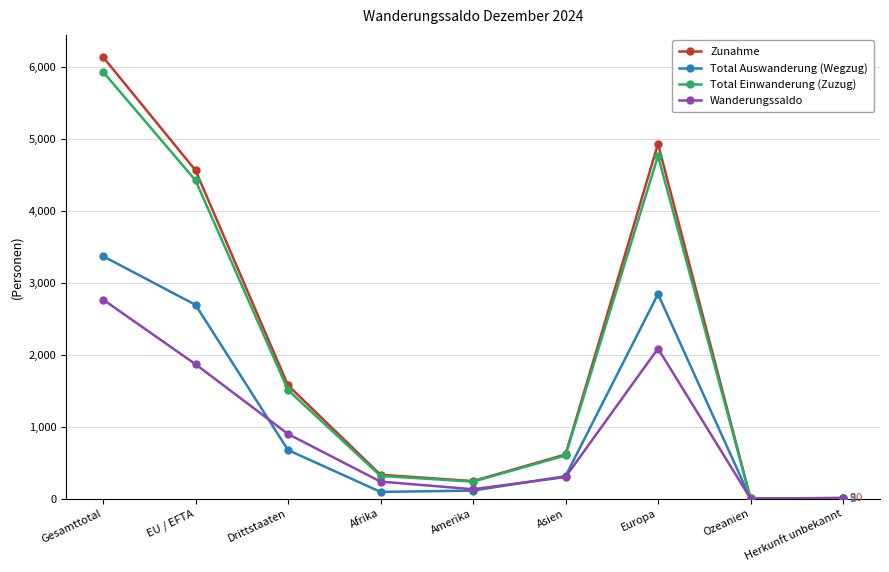

At which label does Total Auswanderung (Wegzug) reach its peak?

Gesamttotal